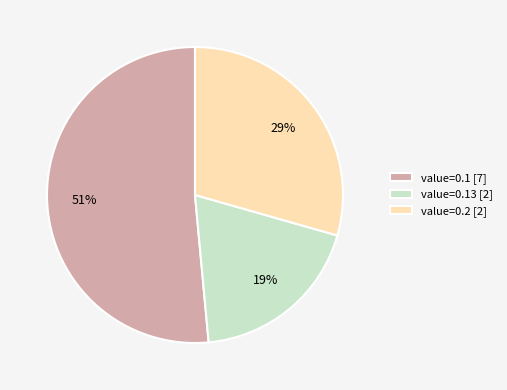

To the nearest percent, what percentage of the pie is value=0.13 [2]?

19%